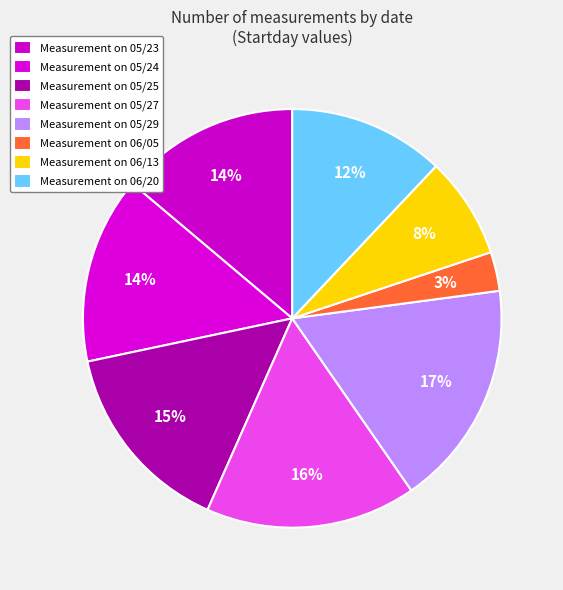

Count the number of slices in the pie.

8